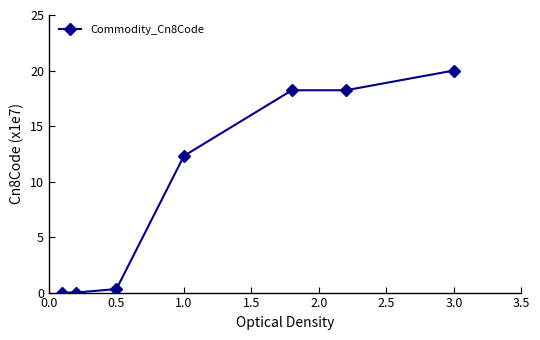

What is the value of the 6th point from the left?

18.2